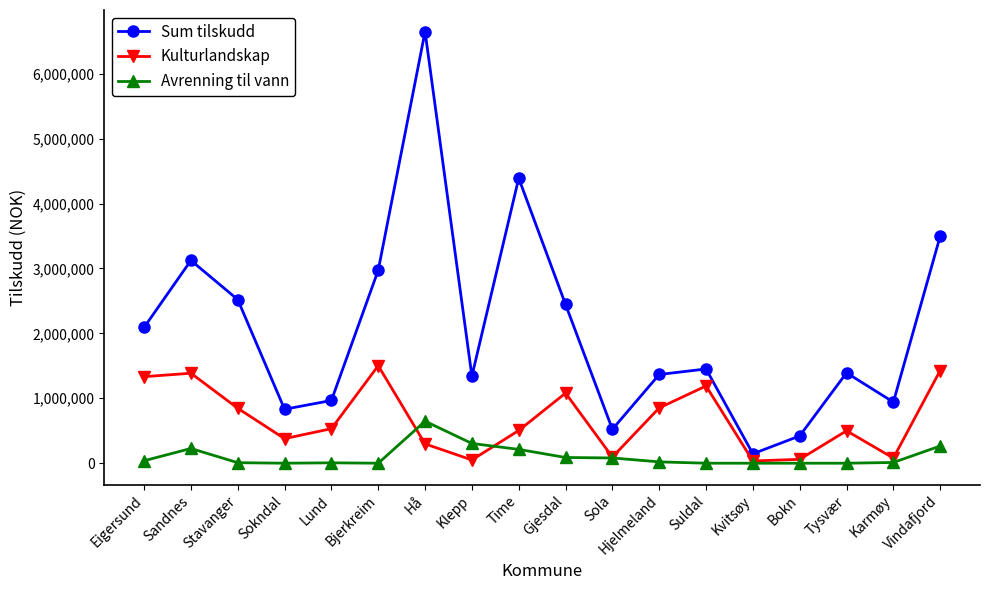

How many lines are shown in the chart?

3